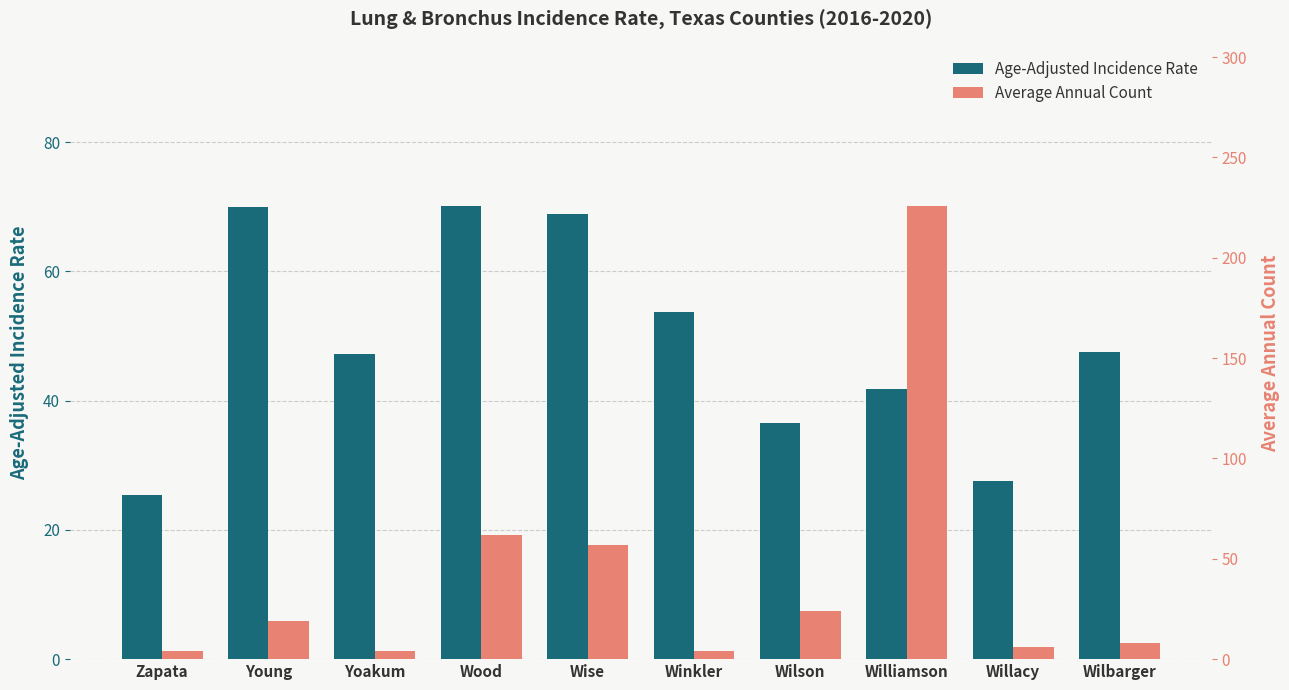

Reading left to right, what are all the values shown in this chart?

Age-Adjusted Incidence Rate: Zapata=25.4	Young=69.9	Yoakum=47.2	Wood=70.2	Wise=68.9	Winkler=53.7	Wilson=36.6	Williamson=41.8	Willacy=27.6	Wilbarger=47.5
Average Annual Count: Zapata=4.0	Young=19.0	Yoakum=4.0	Wood=62.0	Wise=57.0	Winkler=4.0	Wilson=24.0	Williamson=226.0	Willacy=6.0	Wilbarger=8.0